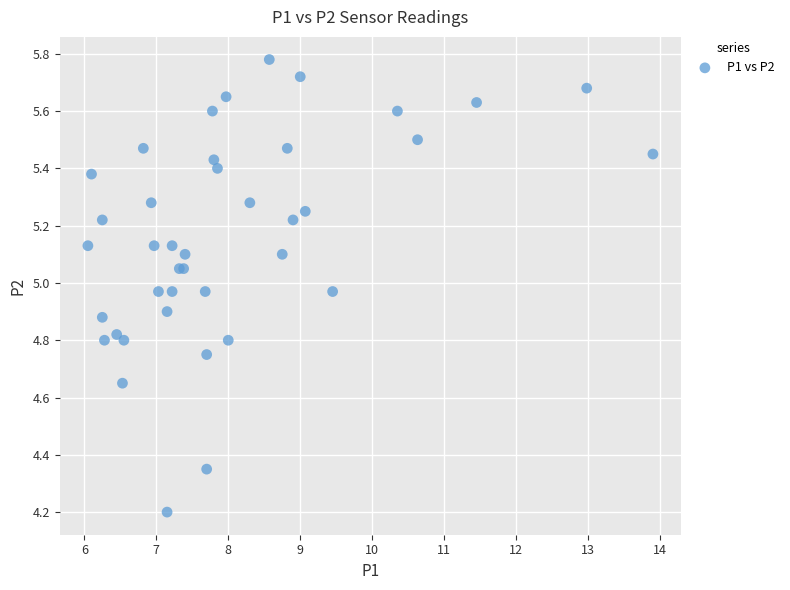

What Y value in the scatter plot is closest to 4?

4.2